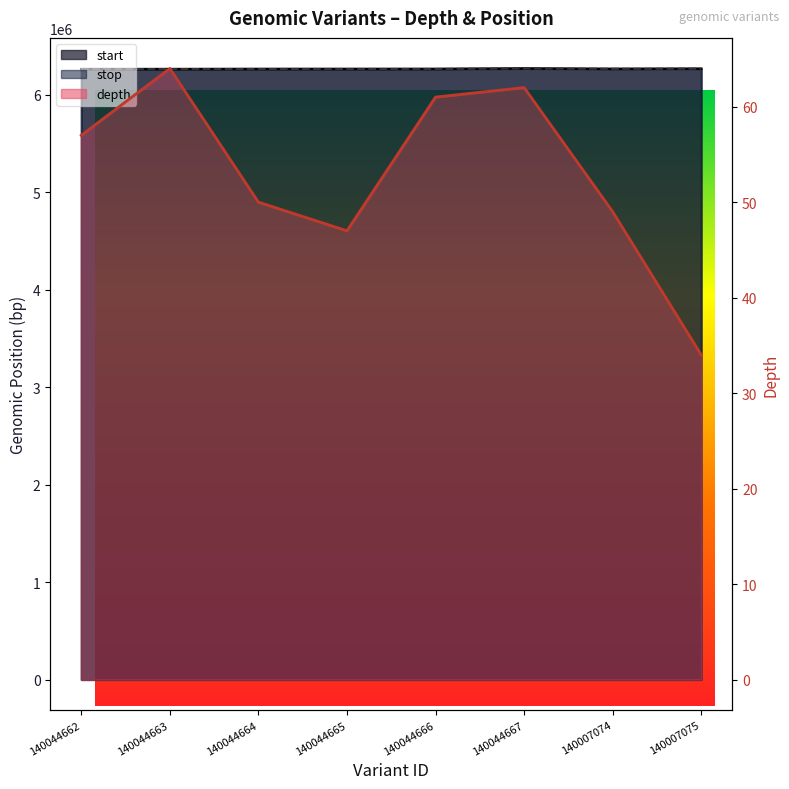

How many lines are shown in the chart?

3